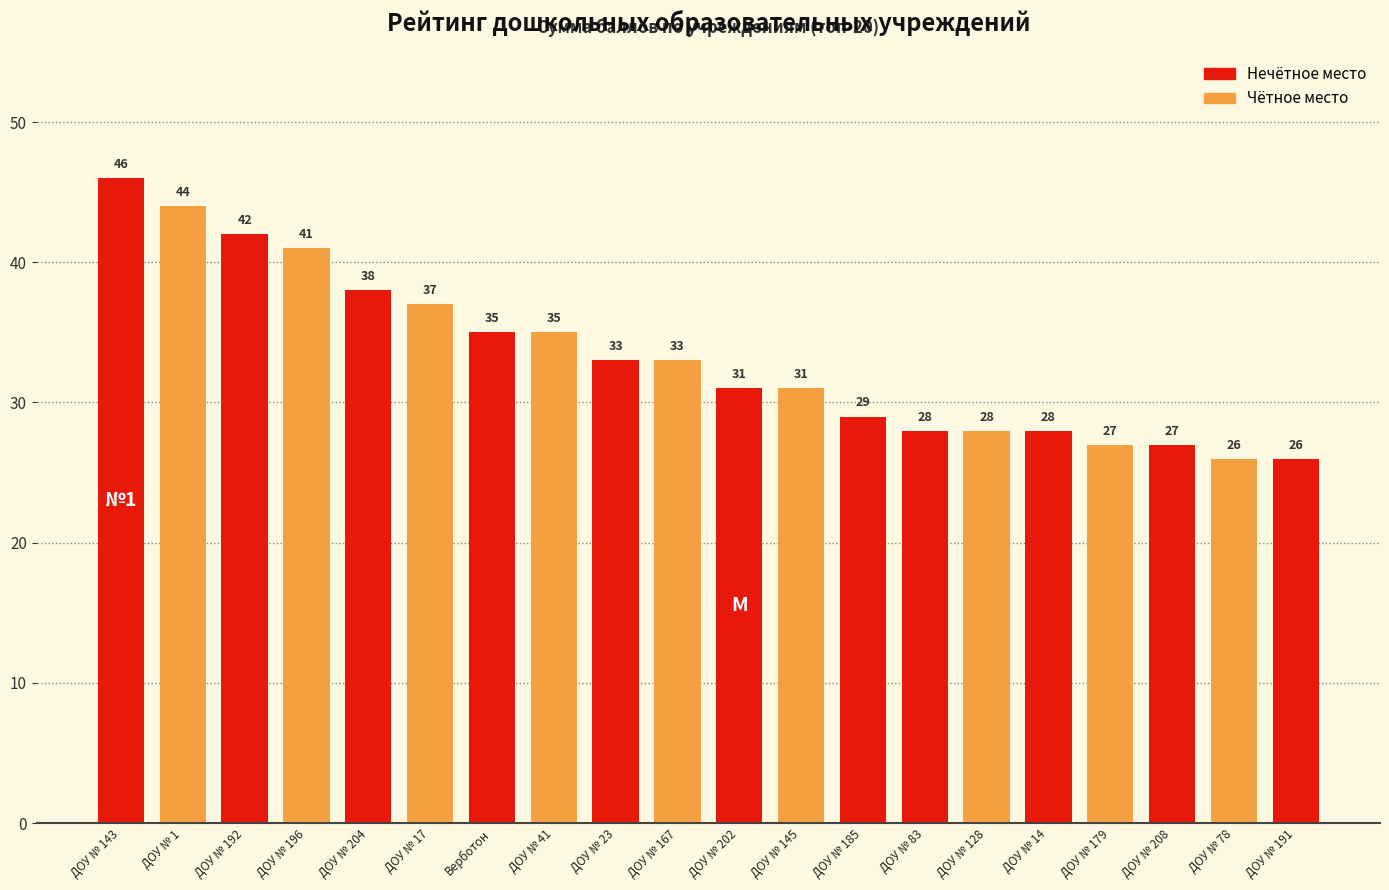

Which category has the highest value across all series?

ДОУ № 143